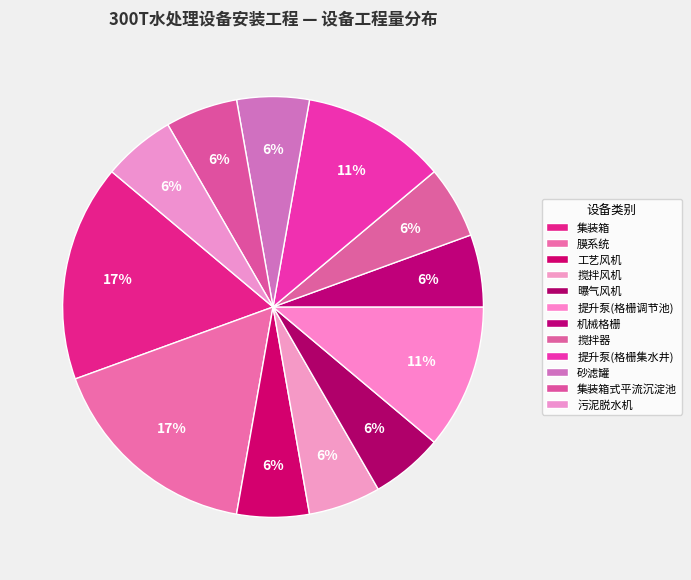

To the nearest percent, what portion does 机械格栅 represent?

6%